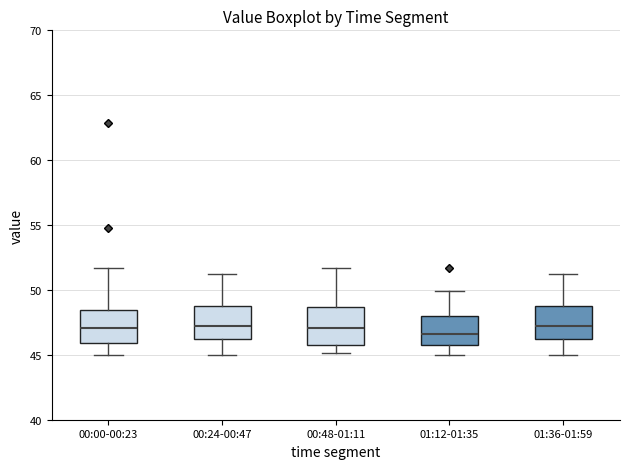

Reading left to right, transcribe this box plot: for each box, give where its median line is, the range the box spans, and where its two whiskers end, as read against the y-axis. The values are not printed on the chart, so give them approximately, as read against the axis.

00:00-00:23: median 47.0, box 46.0 to 48.5, whiskers 45.0 to 51.5
00:24-00:47: median 47.0, box 46.5 to 48.5, whiskers 45.0 to 51.0
00:48-01:11: median 47.0, box 46.0 to 48.5, whiskers 45.0 to 51.5
01:12-01:35: median 46.5, box 46.0 to 48.0, whiskers 45.0 to 50.0
01:36-01:59: median 47.0, box 46.5 to 48.5, whiskers 45.0 to 51.0